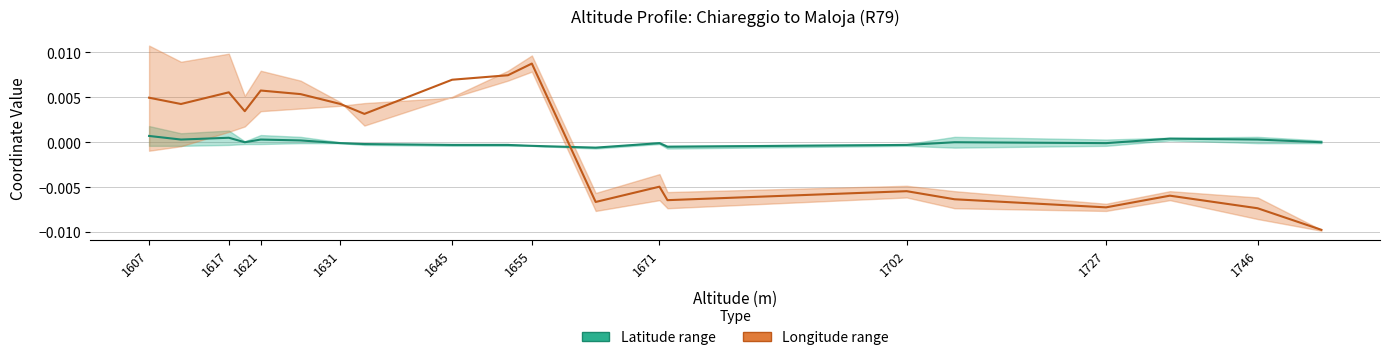

List the series in order of their peak value, lowest first.

Latitude (mid), Longitude (mid)